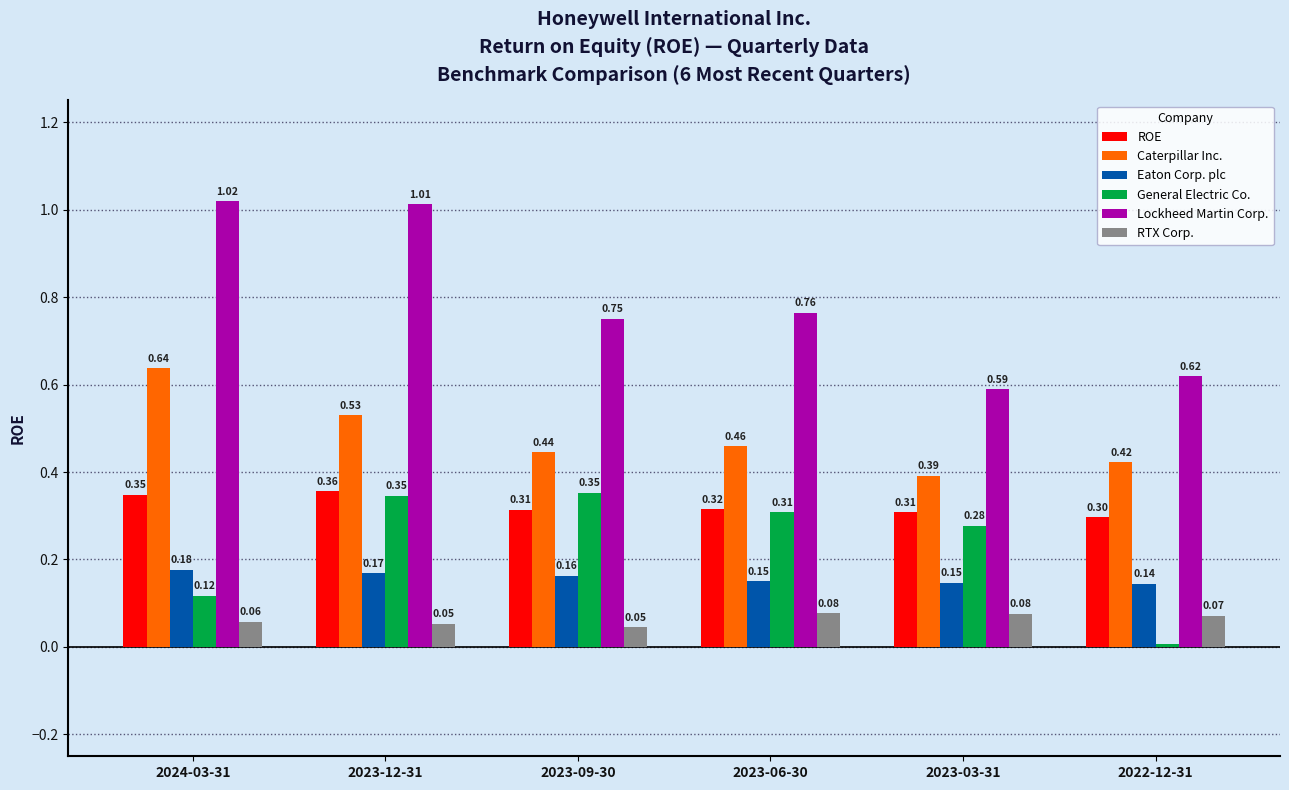

Is the value of General Electric Co. at 2023-03-31 greater than the value of ROE at 2023-06-30?

No